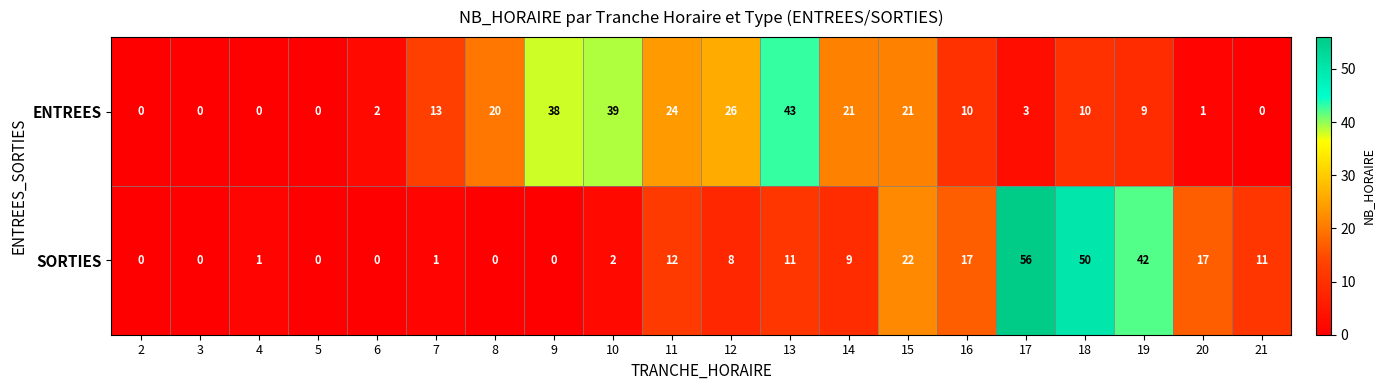

At which label does ENTREES first exceed 10?

7